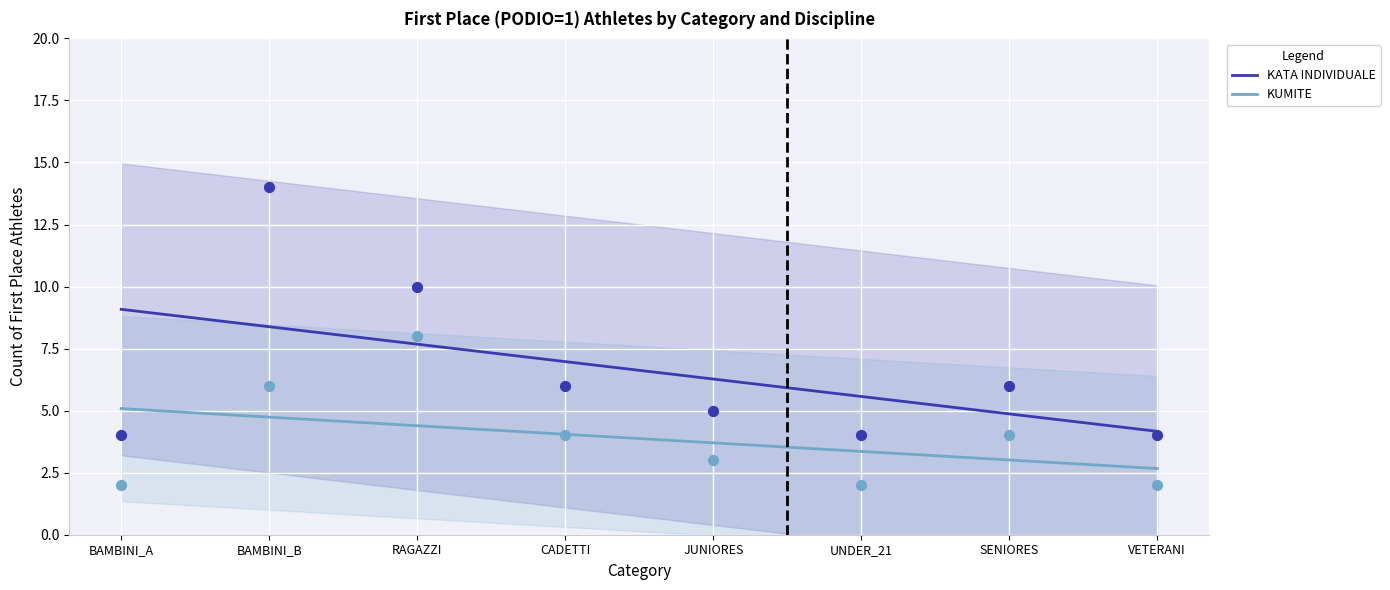

Is the value of KATA INDIVIDUALE at UNDER_21 greater than the value of KUMITE at UNDER_21?

Yes